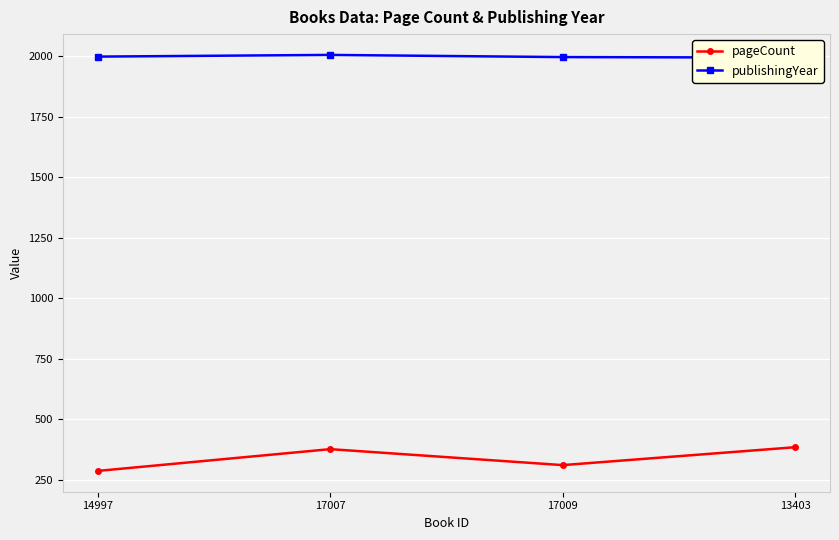

Rank the series by their maximum value, from lowest to highest.

pageCount, publishingYear